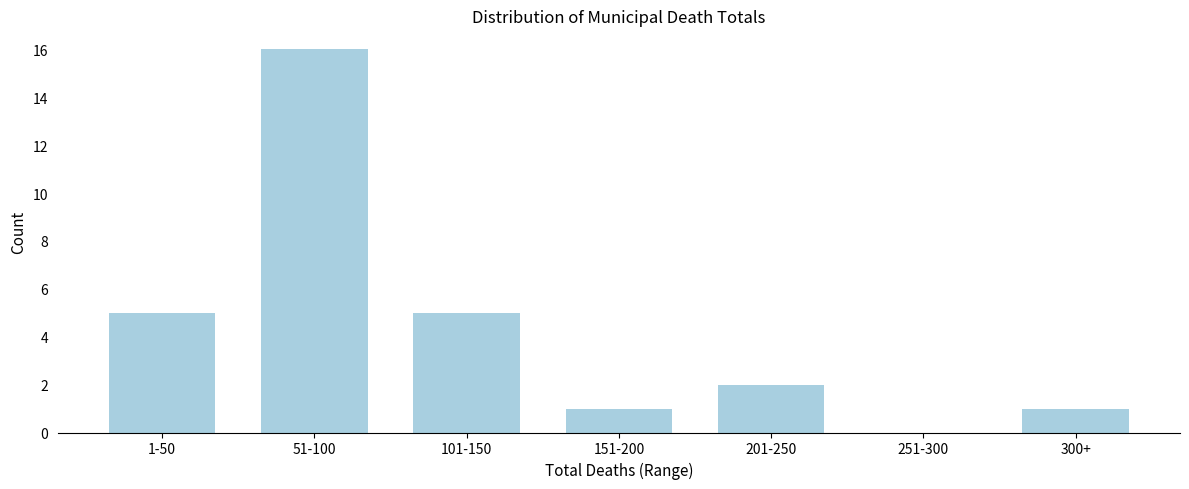

Reading left to right, extract all data points from this chart.

1-50=5	51-100=16	101-150=5	151-200=1	201-250=2	251-300=0	300+=1